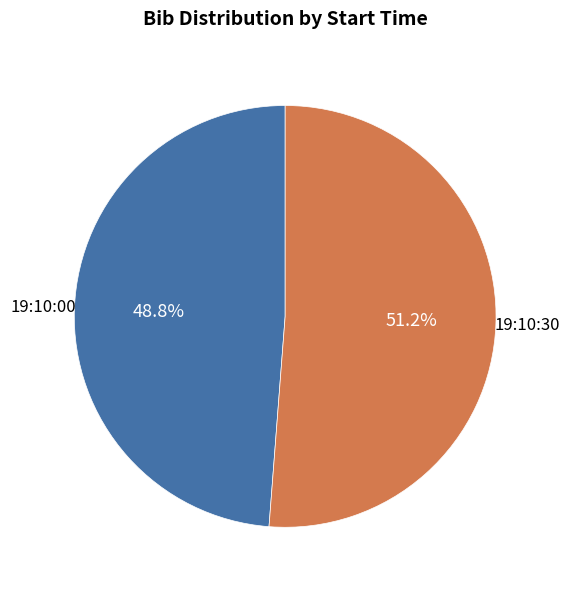

Is it true that 19:10:00 is 49% of the pie?

True